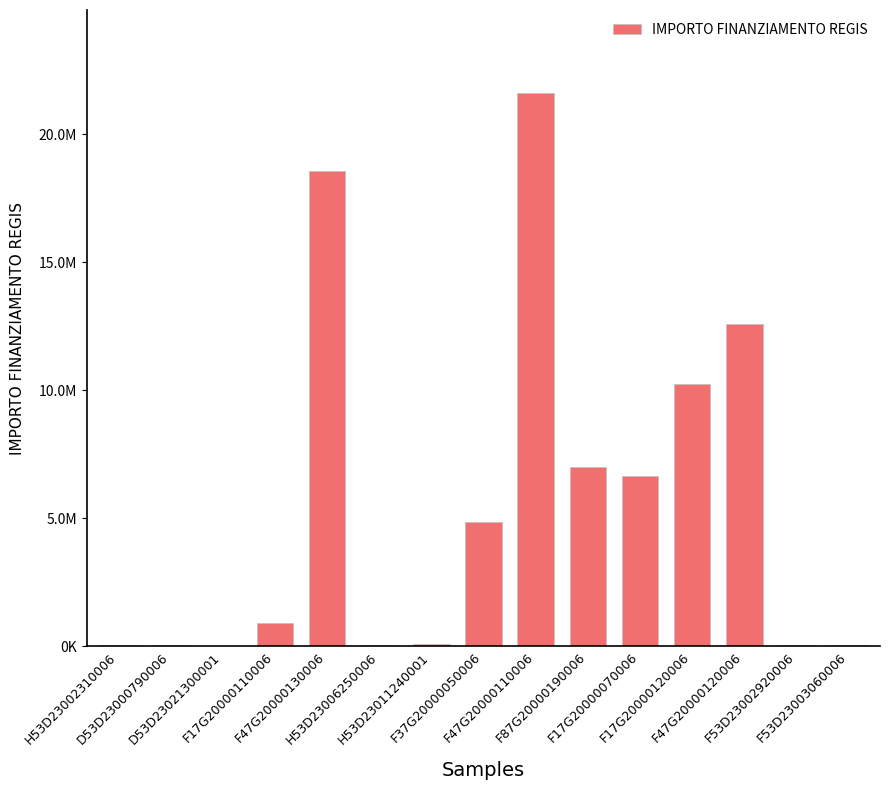

At which label is the value closest to 10820342?

F17G20000120006